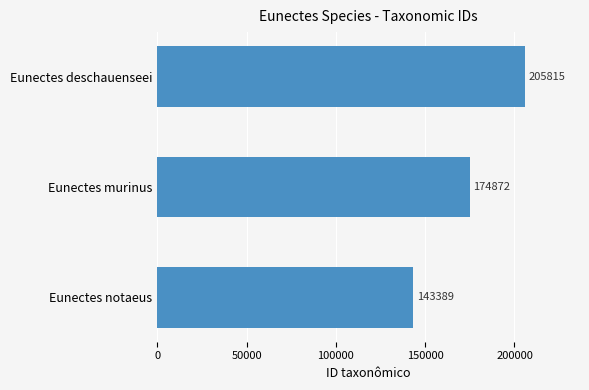

The value at Eunectes murinus is 44578. True or false?

False